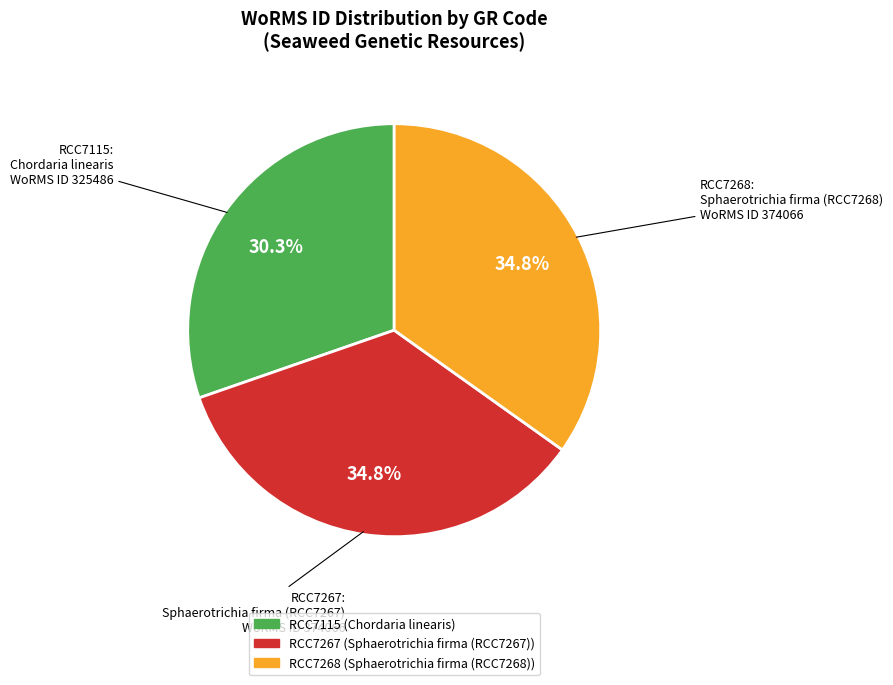

The RCC7115 slice represents 18% of the pie. True or false?

False